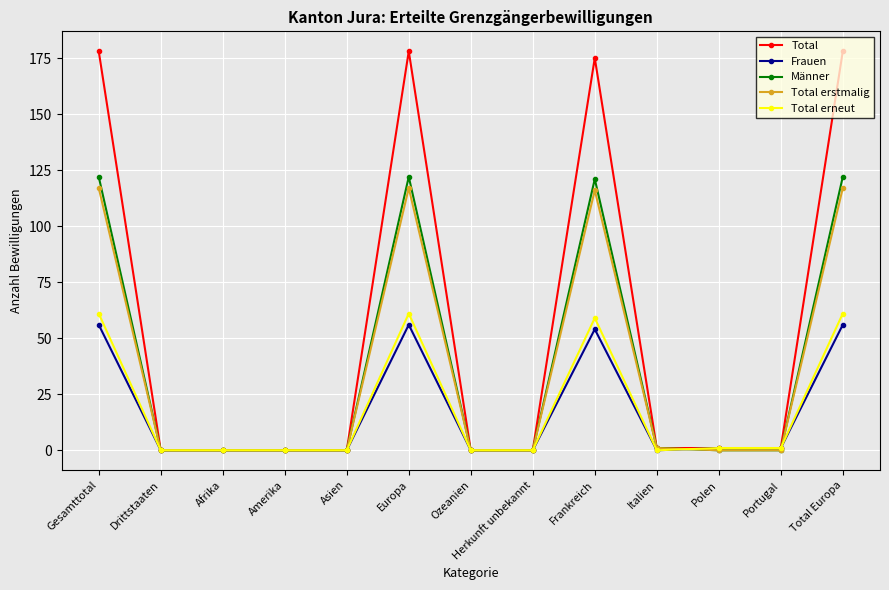

The Total erstmalig series shows 0 at Afrika. True or false?

True